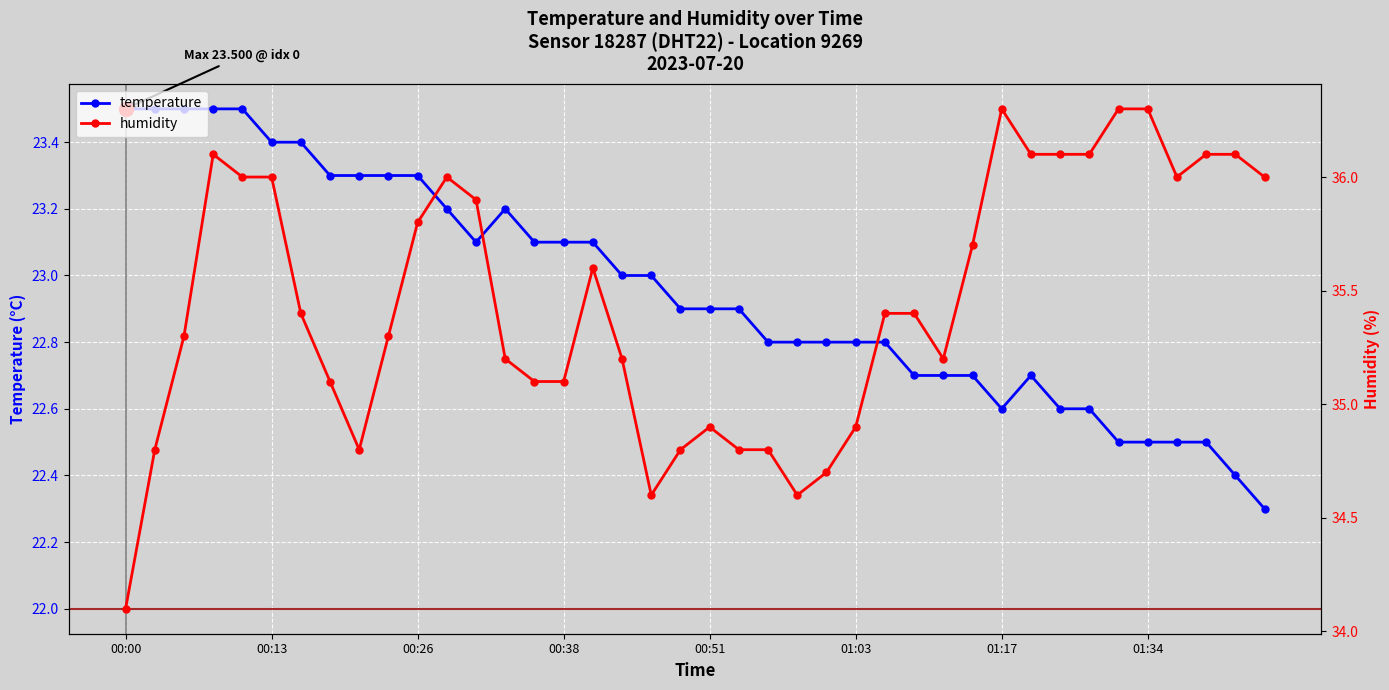

Is it true that temperature equals 30.0 at 01:34?

False